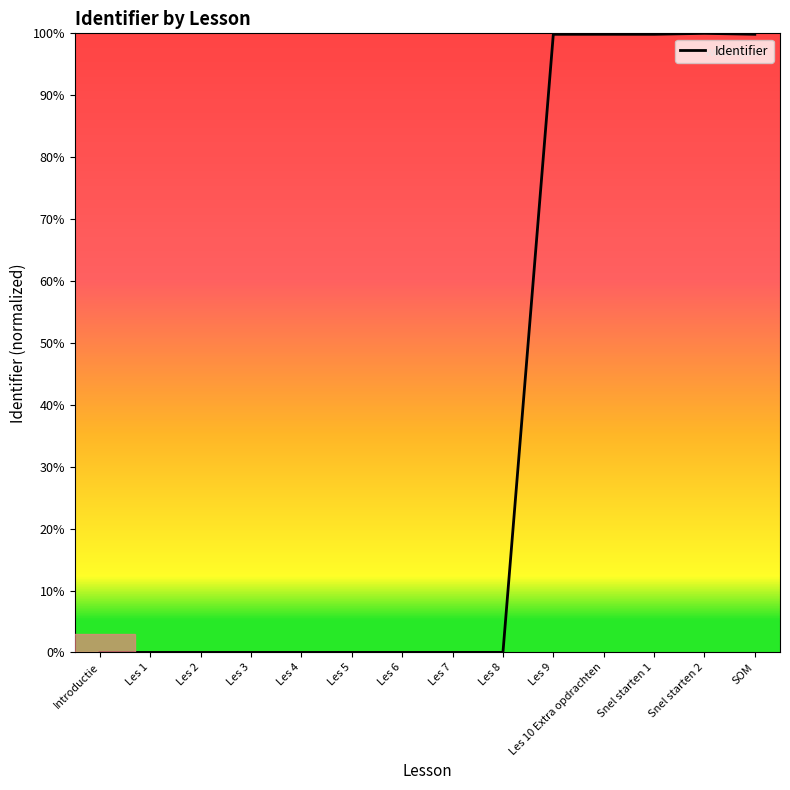

What is the maximum value shown in the chart?

100.0